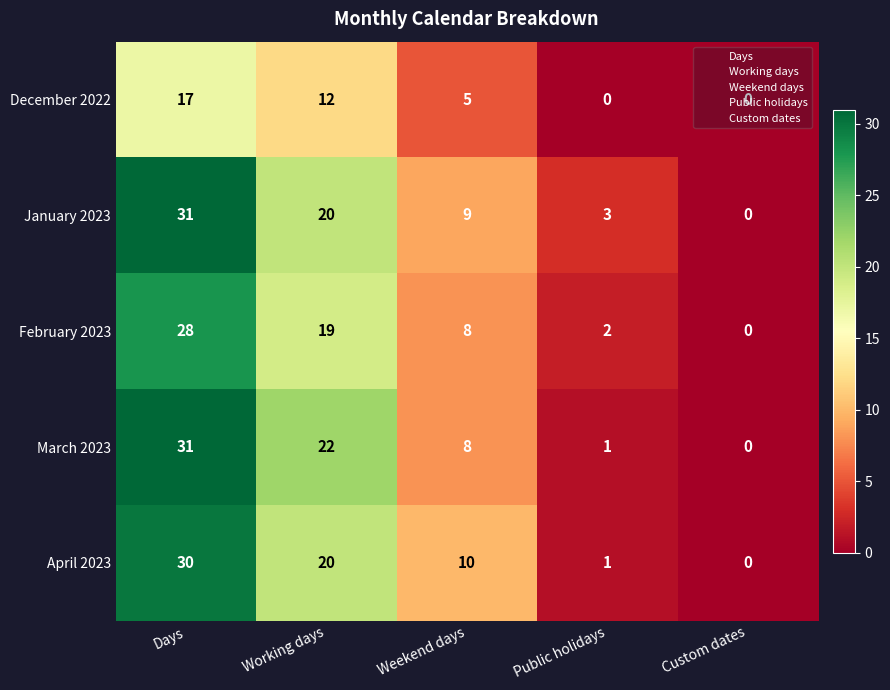

Count the number of categories in the chart.

5